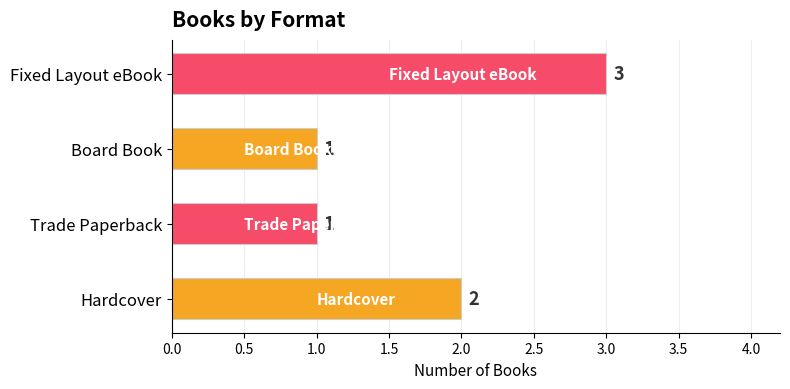

How many bars are there in total?

4